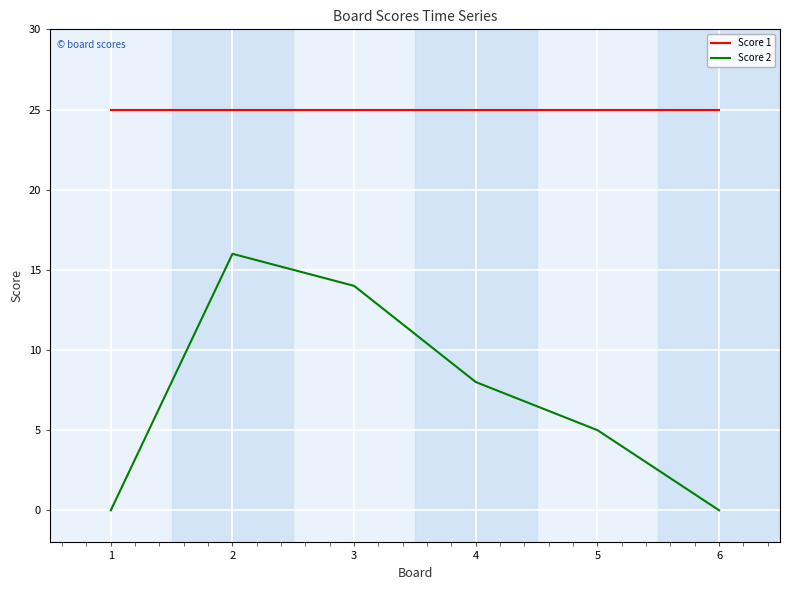

Rank the series by their maximum value, from lowest to highest.

Score 2, Score 1